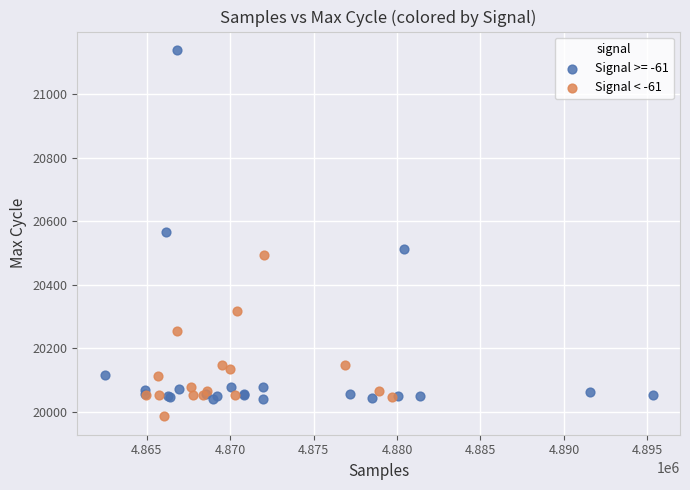

Which series contains the highest Y value?

Signal >= -61